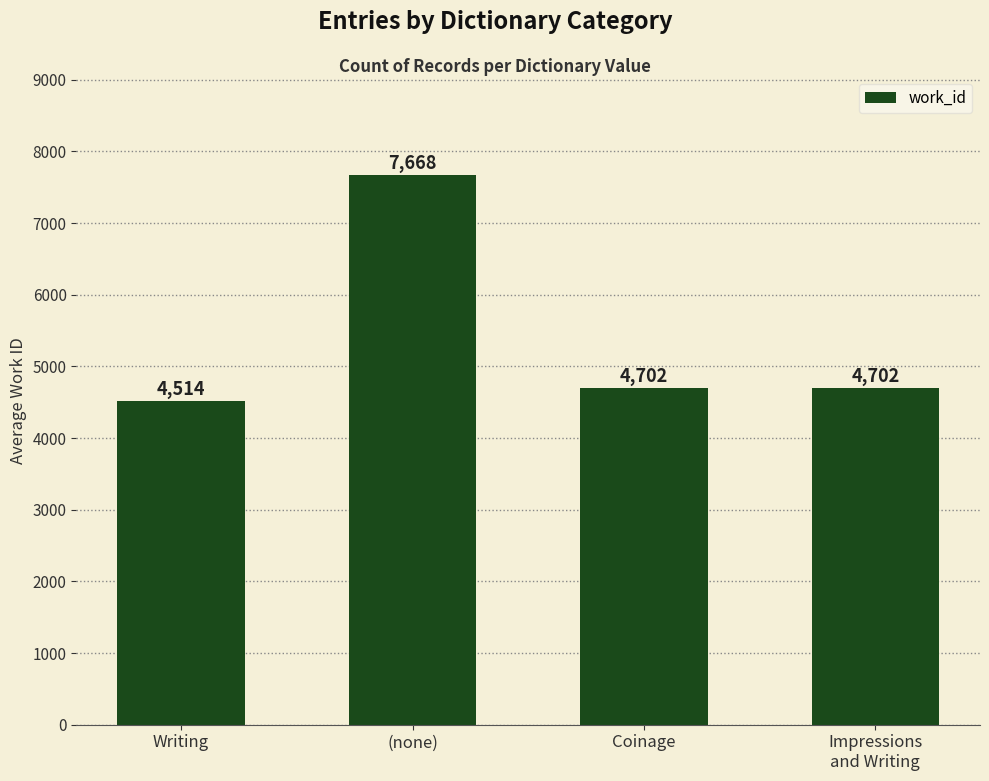

What is the difference between the maximum and second lowest values?

2966